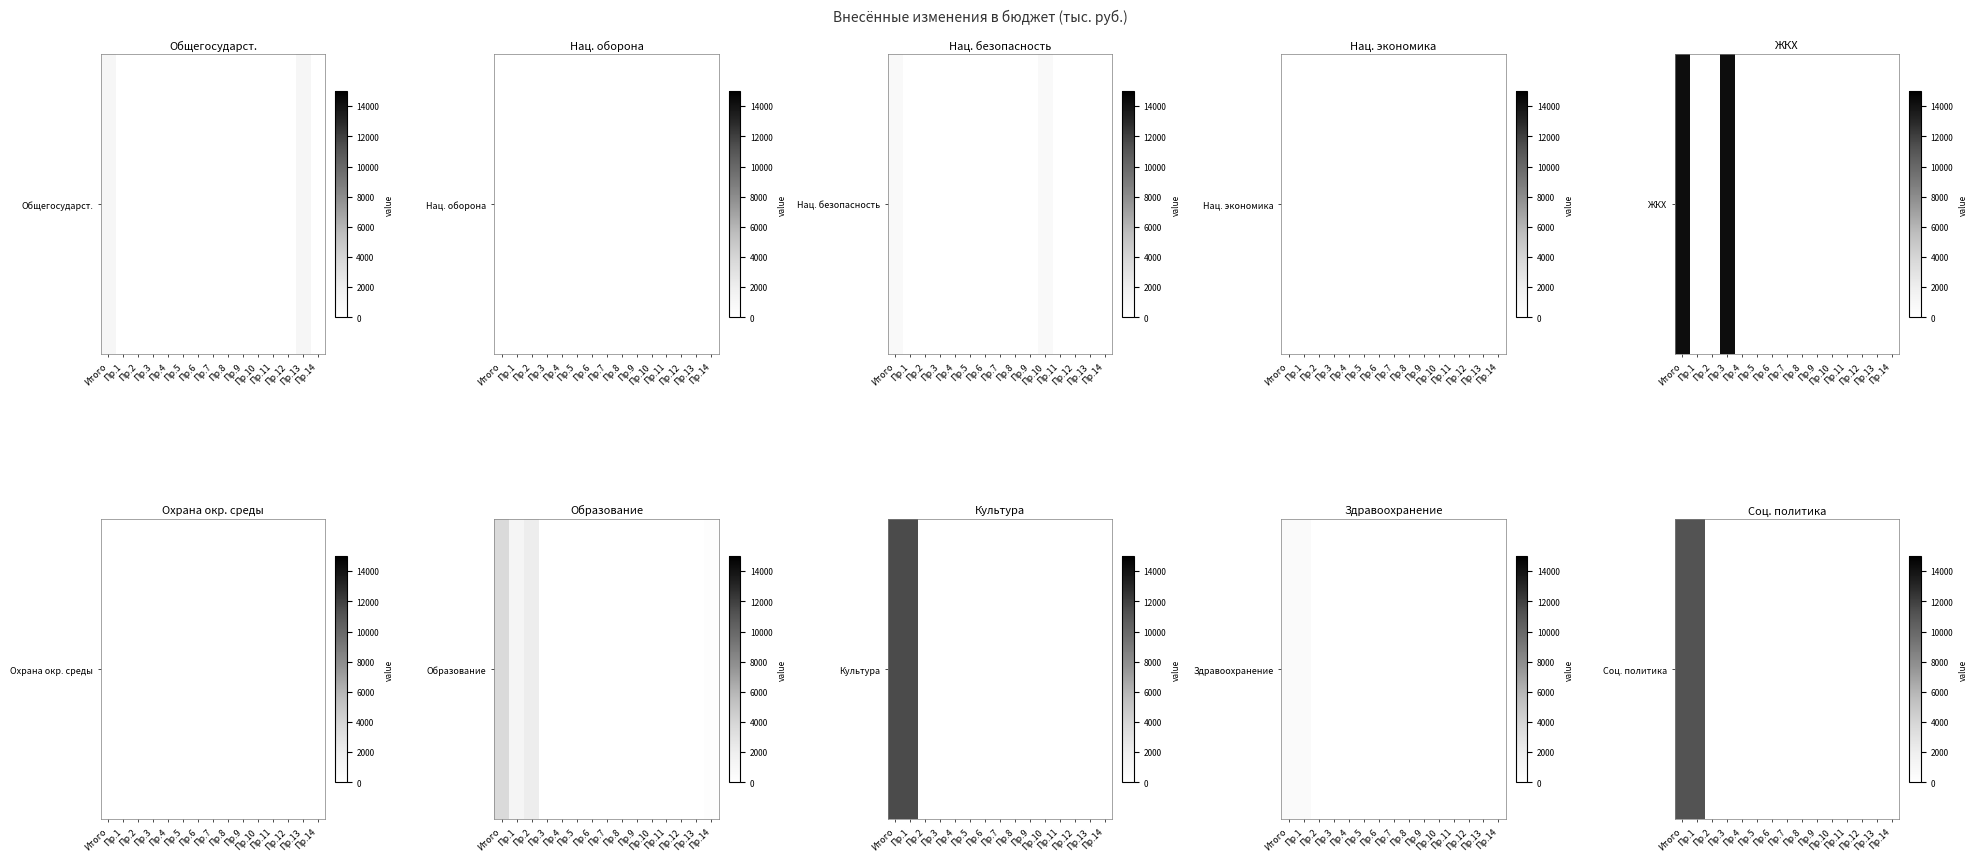

List the labels in order of value, largest first.

Итого, Пр.1, Пр.2, Пр.3, Пр.4, Пр.5, Пр.6, Пр.7, Пр.8, Пр.9, Пр.10, Пр.11, Пр.12, Пр.13, Пр.14